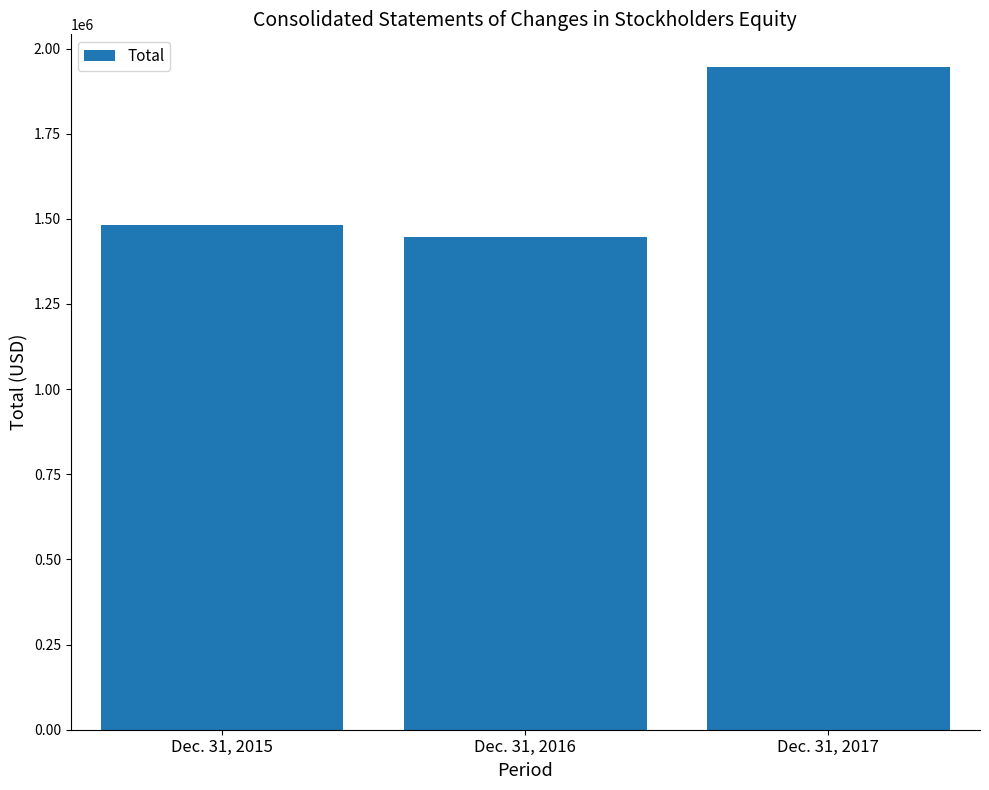

What is the change in value from Dec. 31, 2015 to Dec. 31, 2016?

-37853